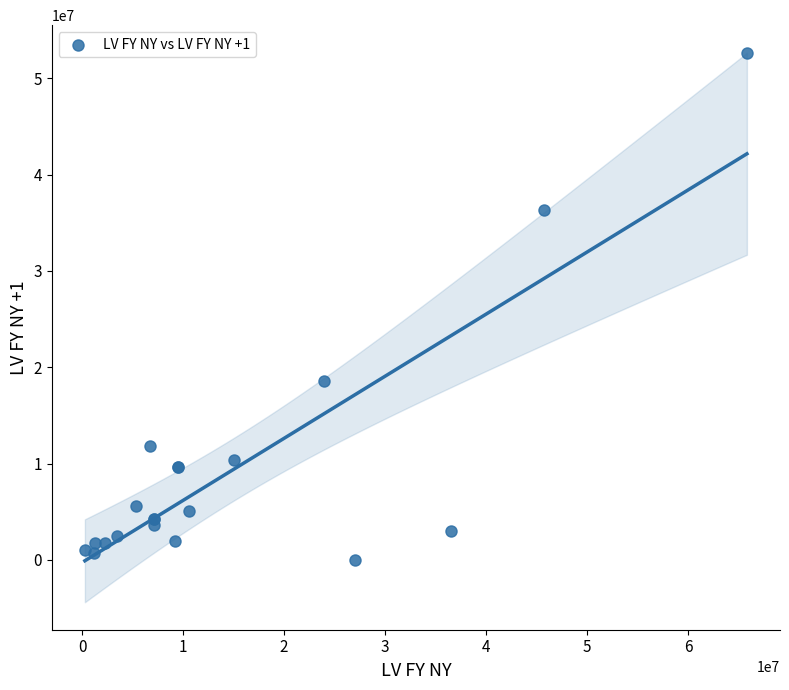

What Y value in the scatter plot is closest to 26329811?

18525000.0